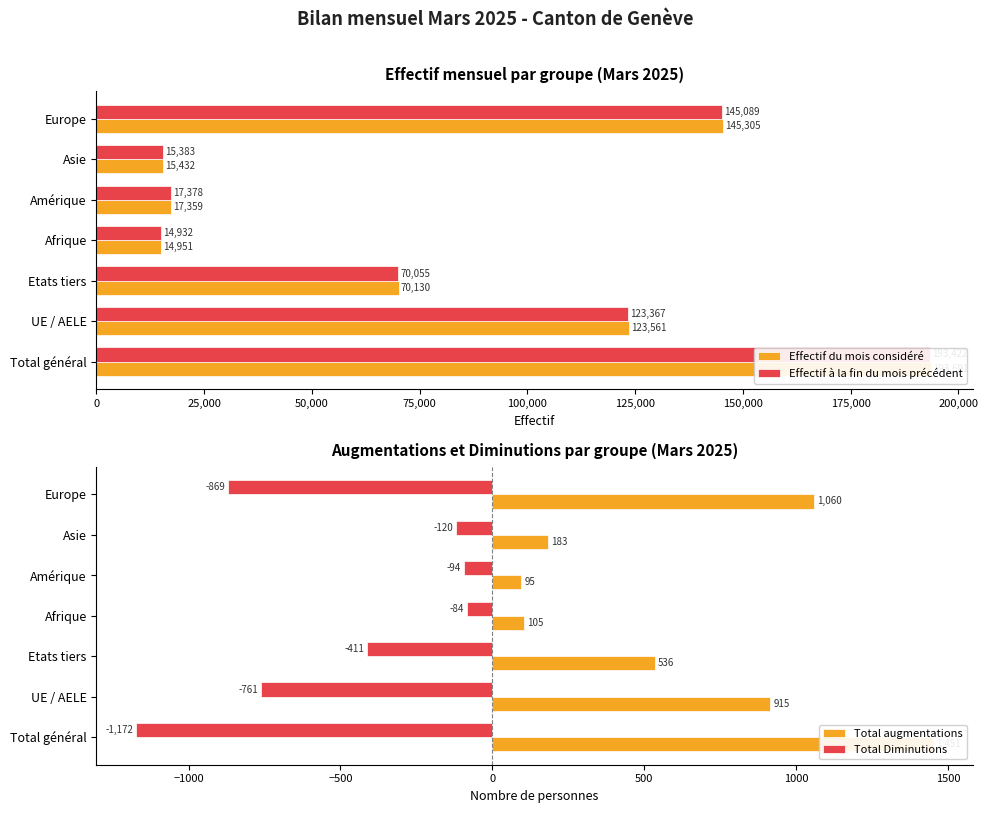

What is the sum of all Total Diminutions values?

-3511